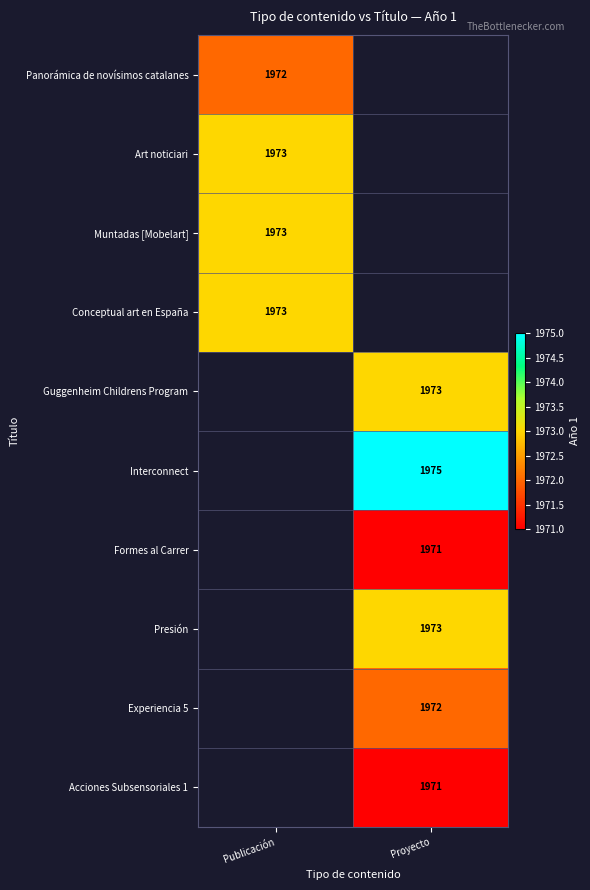

True or false: Experiencia 5 has a value of 3447 at Proyecto.

False